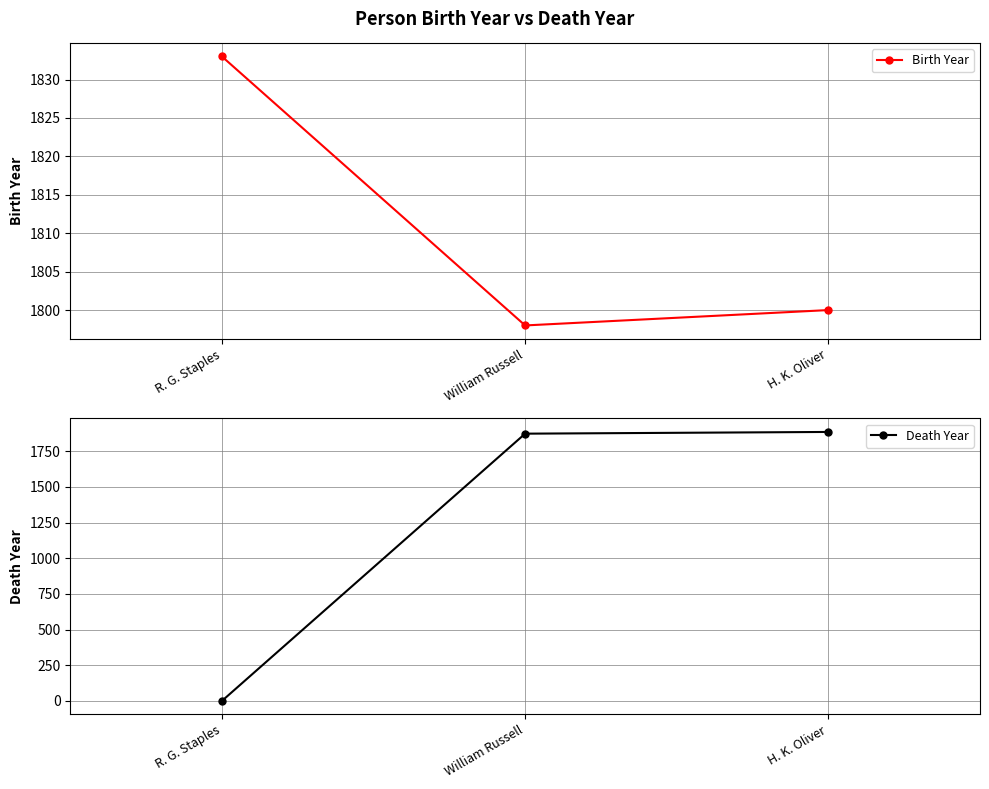

The value of Death Year at William Russell is 2679. True or false?

False